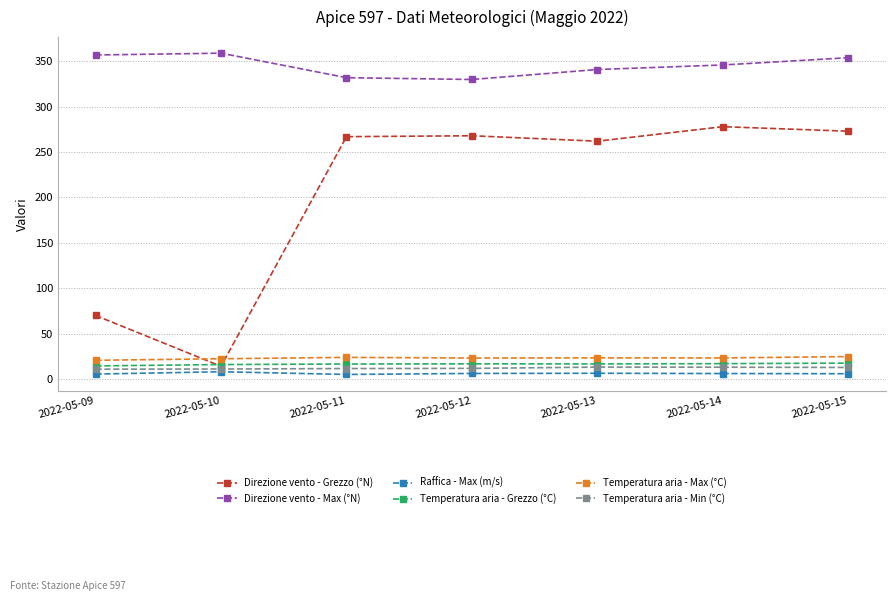

The Direzione vento - Grezzo (°N) series shows 268.0 at 2022-05-12. True or false?

True